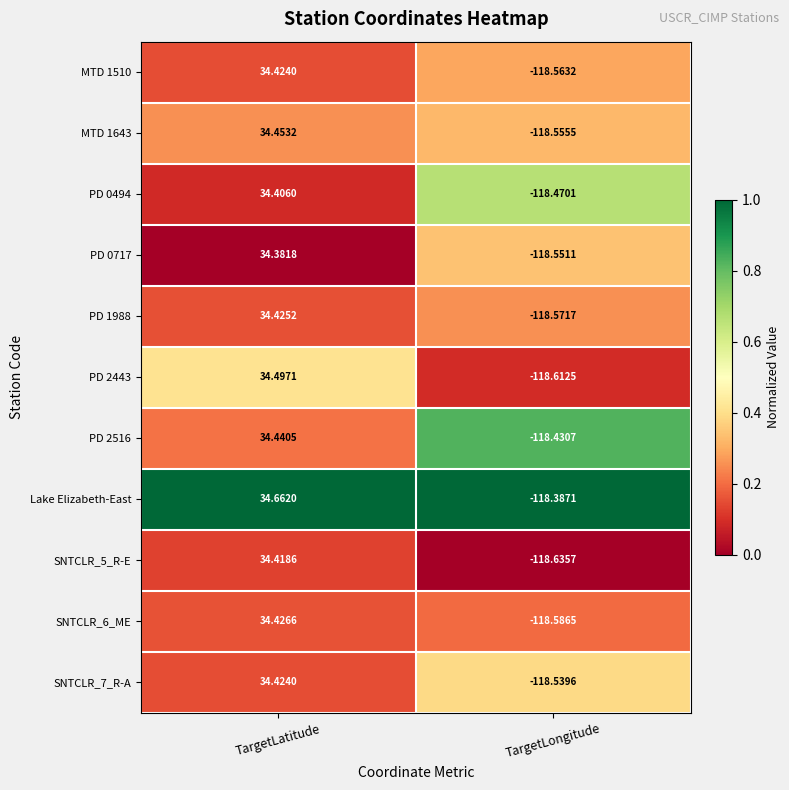

Which category has the highest value in the PD 0717 series?

TargetLatitude